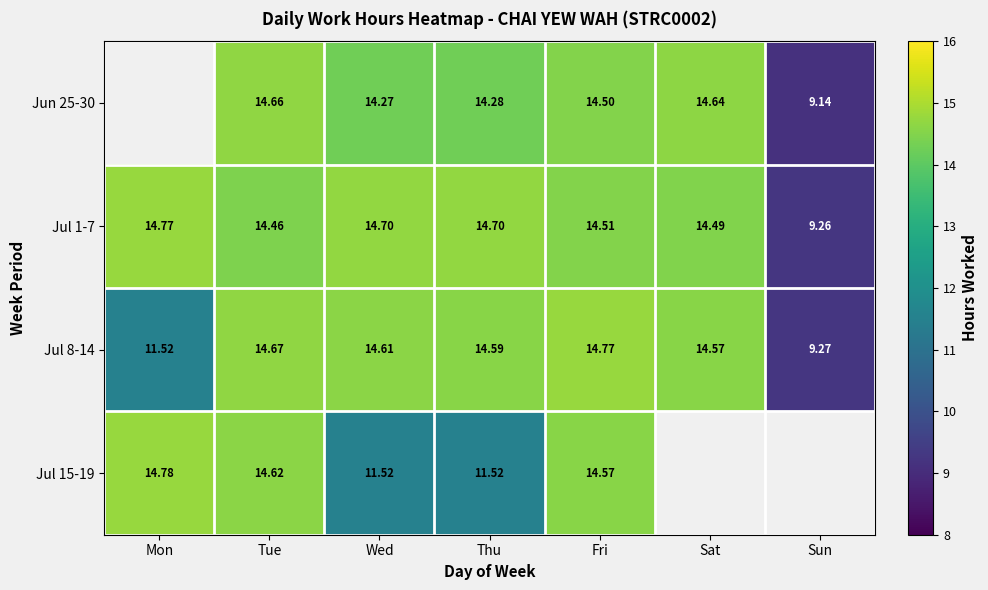

How many distinct data groups are displayed?

4